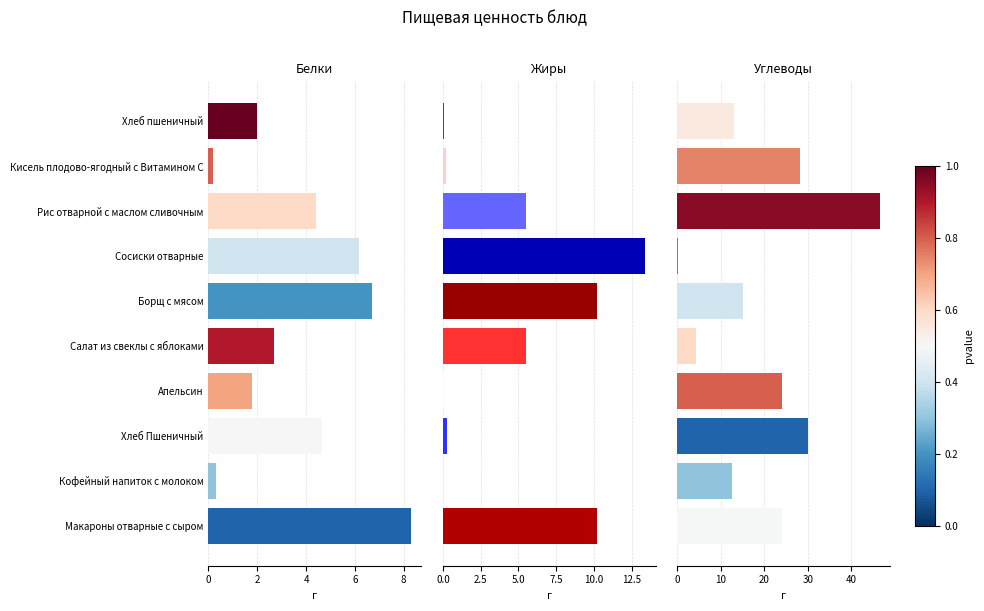

Does the chart contain any negative values?

No